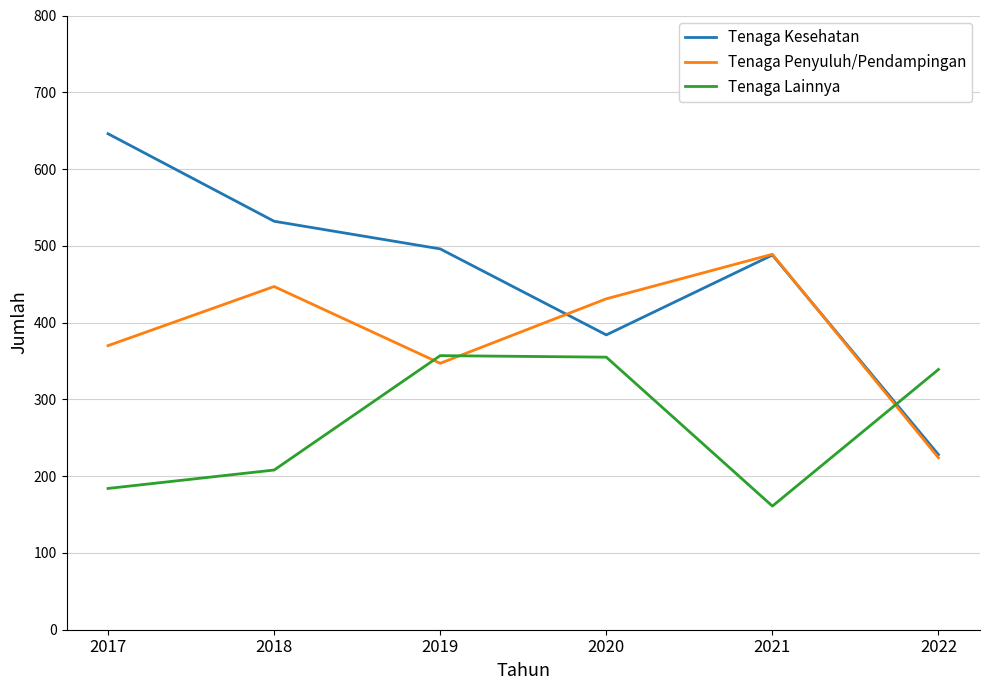

Which category has the highest value in the Tenaga Penyuluh/Pendampingan series?

2021